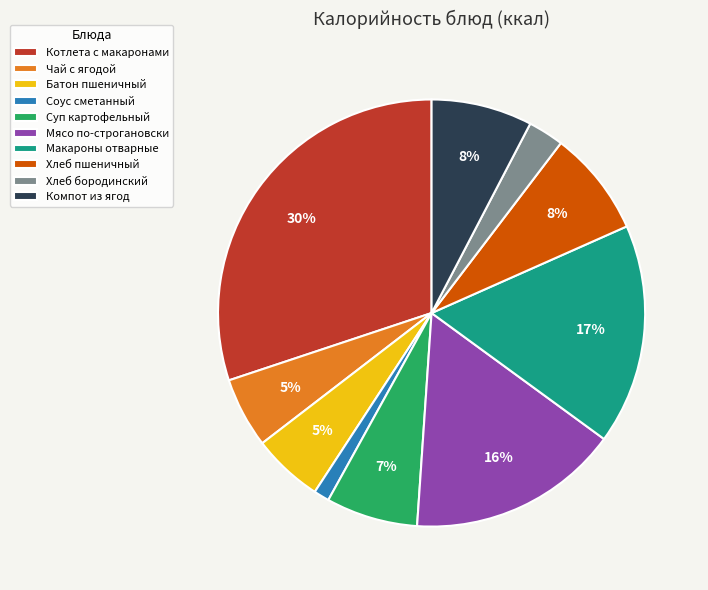

To the nearest percent, what portion does Суп картофельный represent?

7%